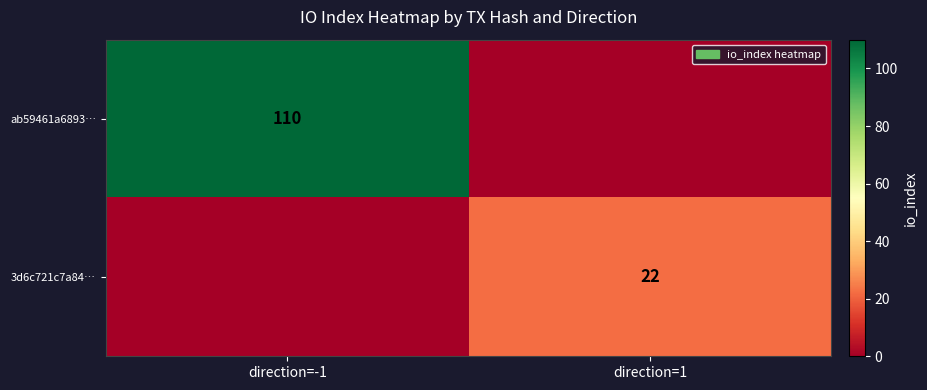

The value of ab59461a6893… at direction=-1 is 47. True or false?

False